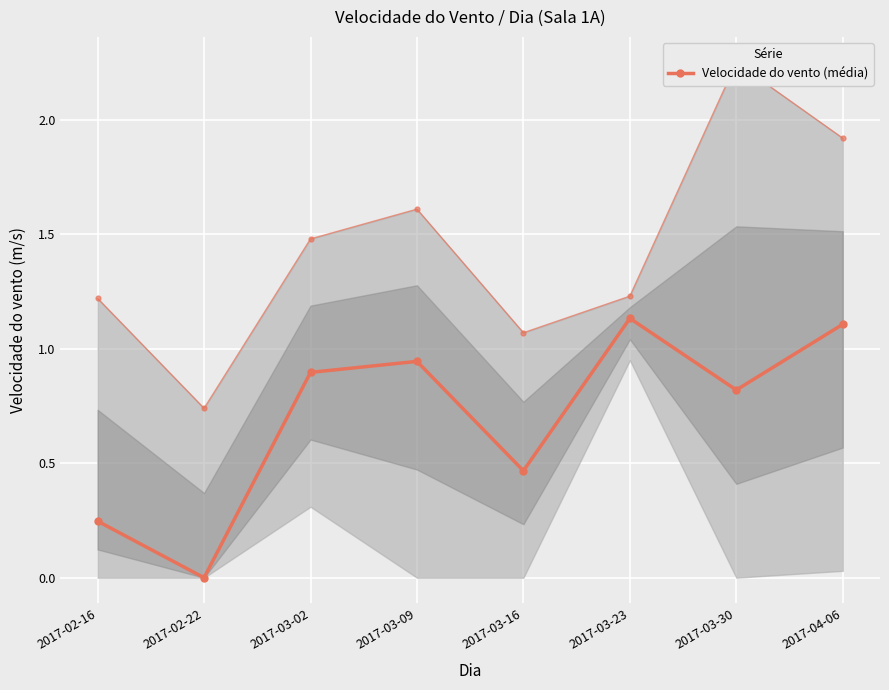

Count the number of data series in this chart.

1